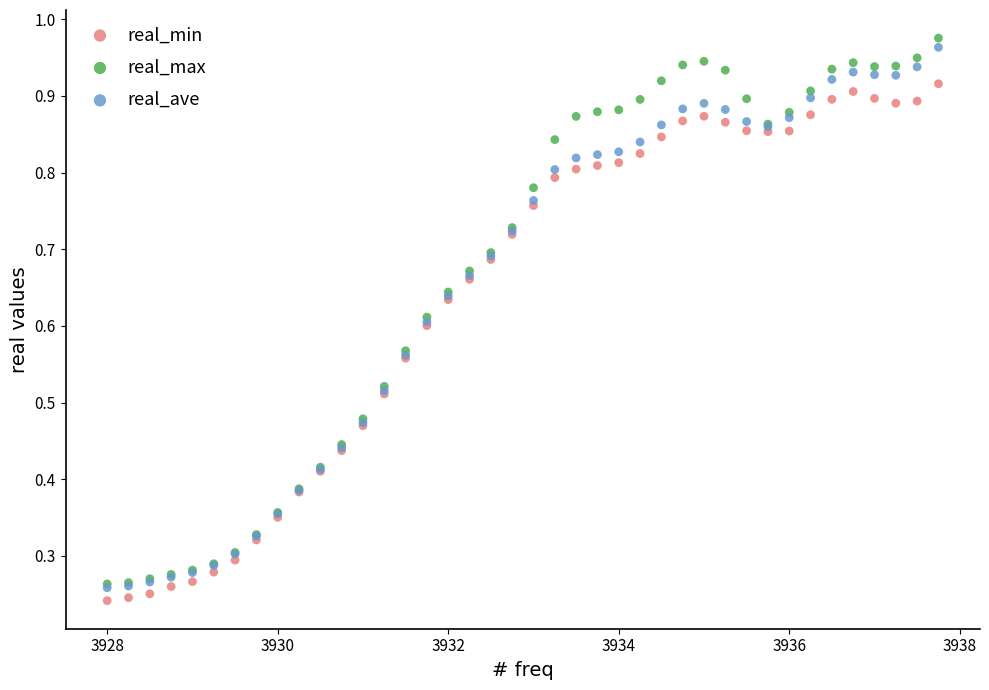

What are all the series names shown in the legend?

real_min, real_max, real_ave